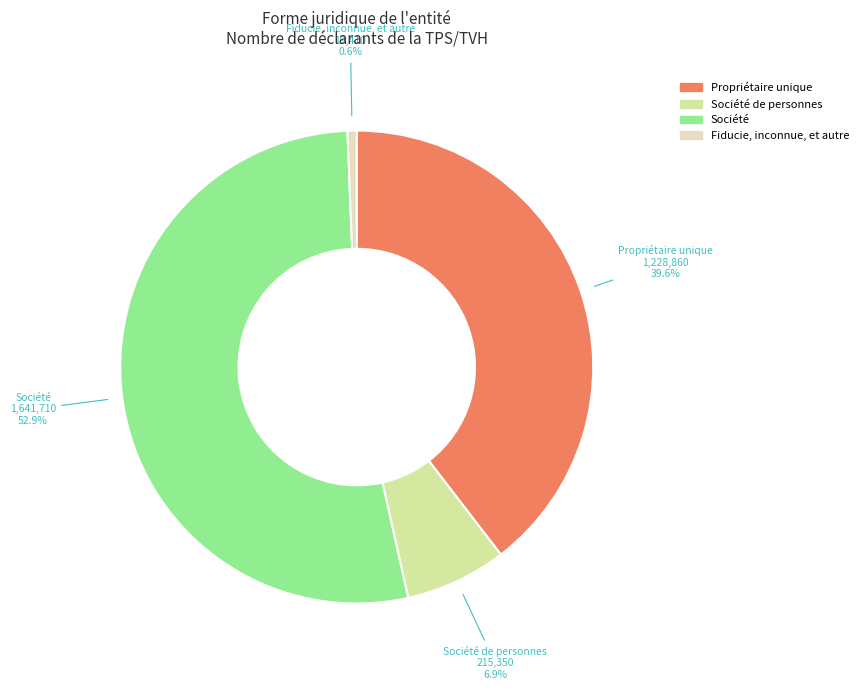

Does any single category account for the majority?

Yes